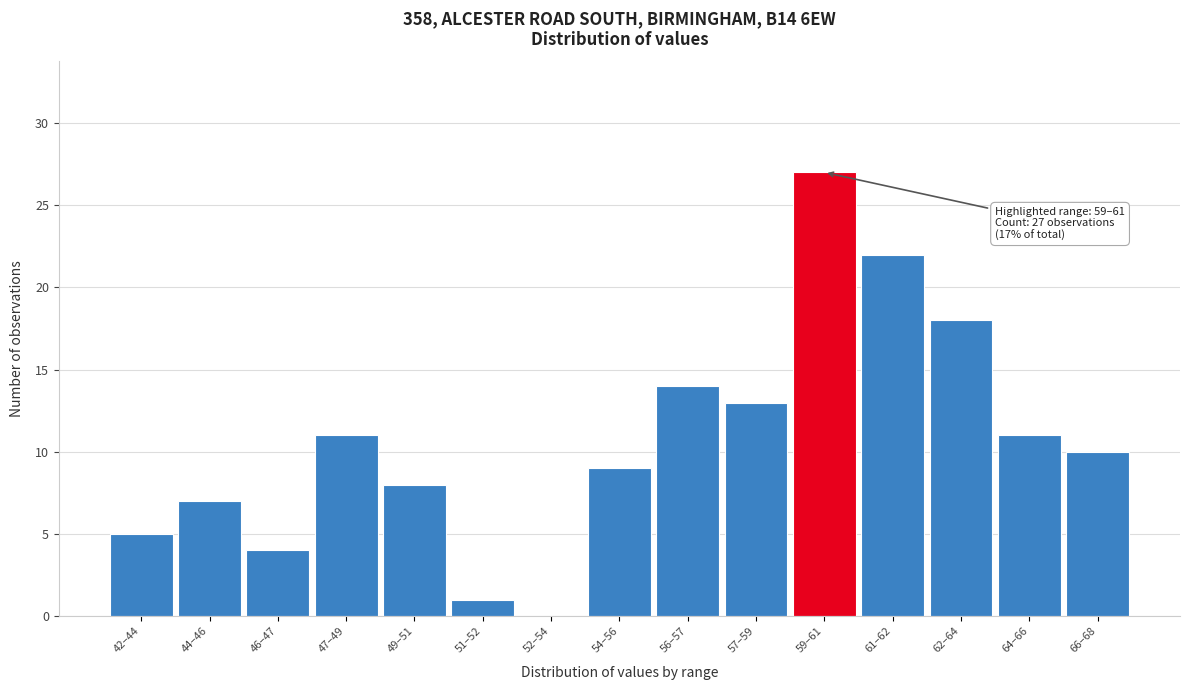

Reading left to right, transcribe all the data shown in this chart.

42–44=5	44–46=7	46–47=4	47–49=11	49–51=8	51–52=1	52–54=0	54–56=9	56–57=14	57–59=13	59–61=27	61–62=22	62–64=18	64–66=11	66–68=10